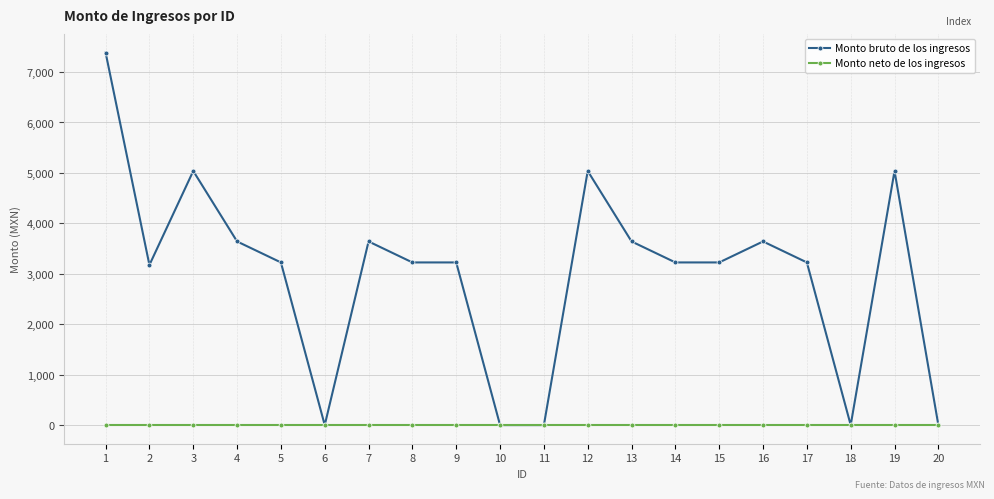

How many values in the Monto bruto de los ingresos series are below 3225?

6